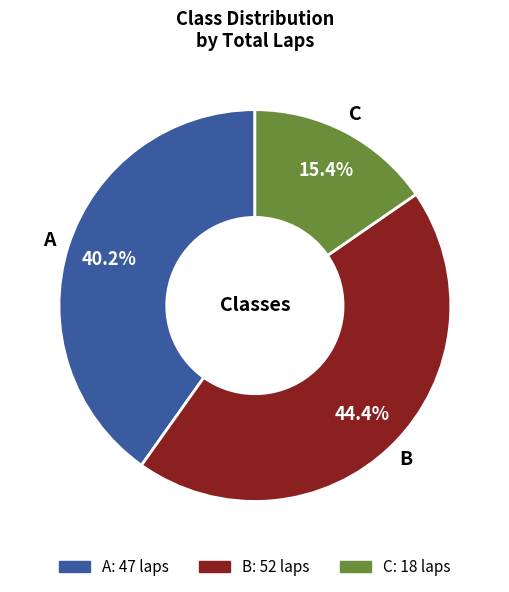

Does C represent more than half of the total?

No